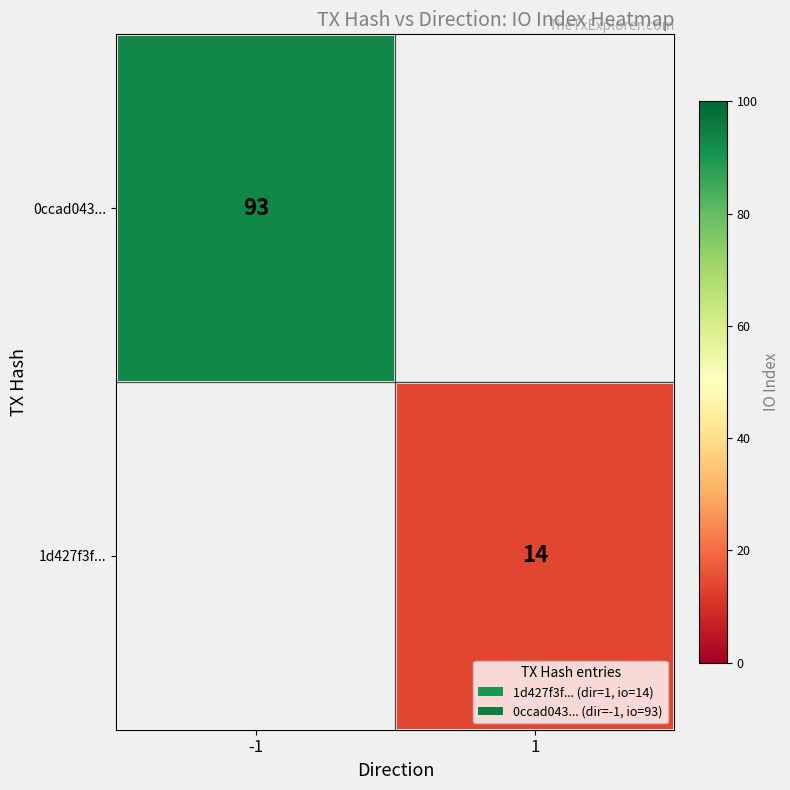

True or false: 1d427f3f... has a value of 19 at 1.

False